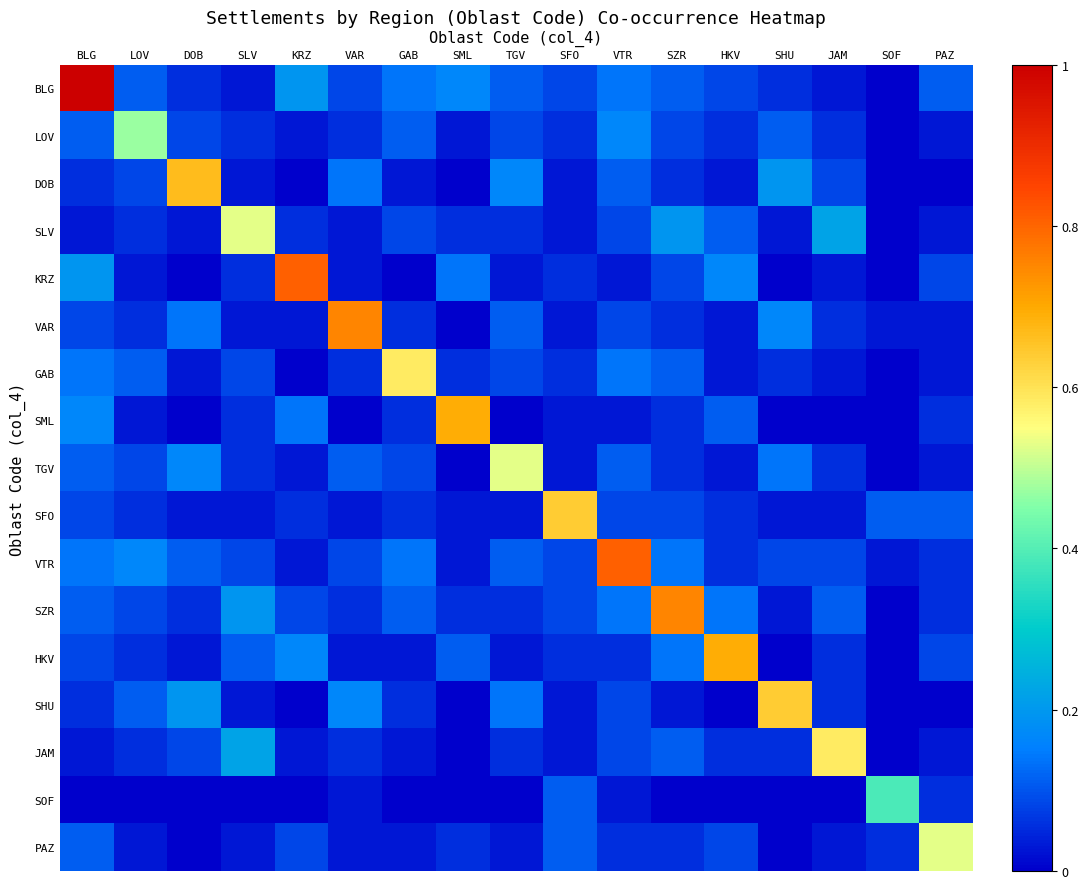

Between VAR and JAM, which is larger?

VAR